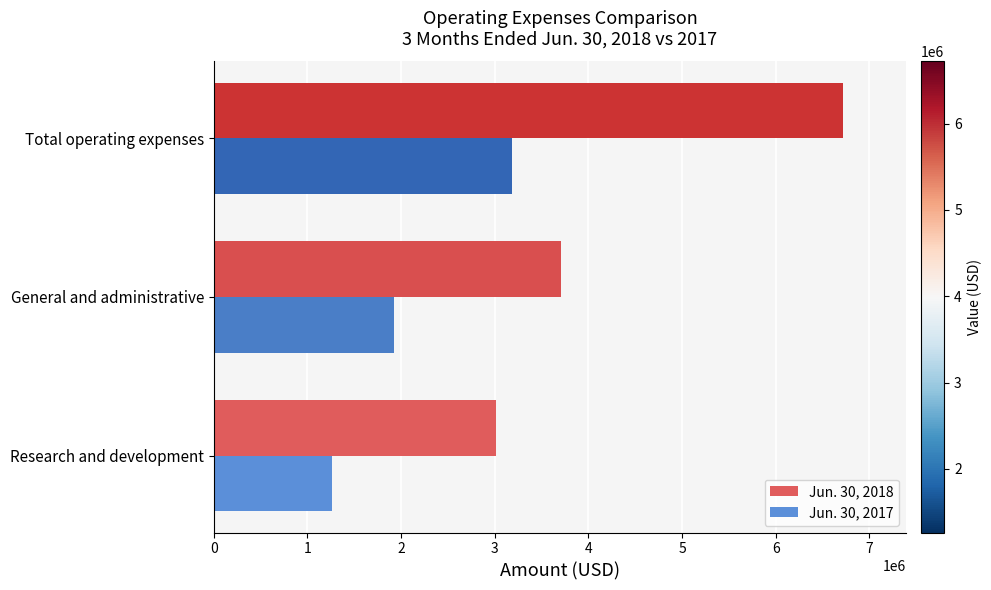

Between Research and development and Total operating expenses, which series saw the biggest shift?

Jun. 30, 2018